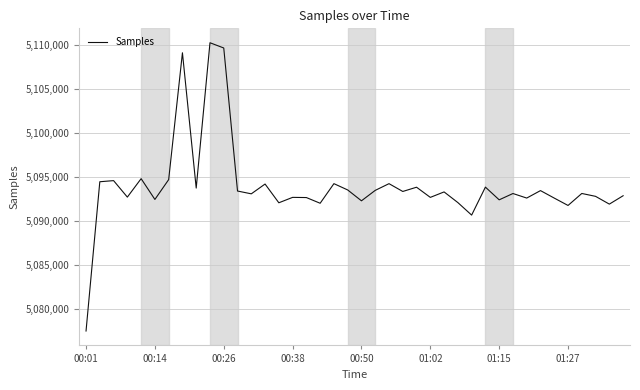

What is the minimum value shown in the chart?

5077489